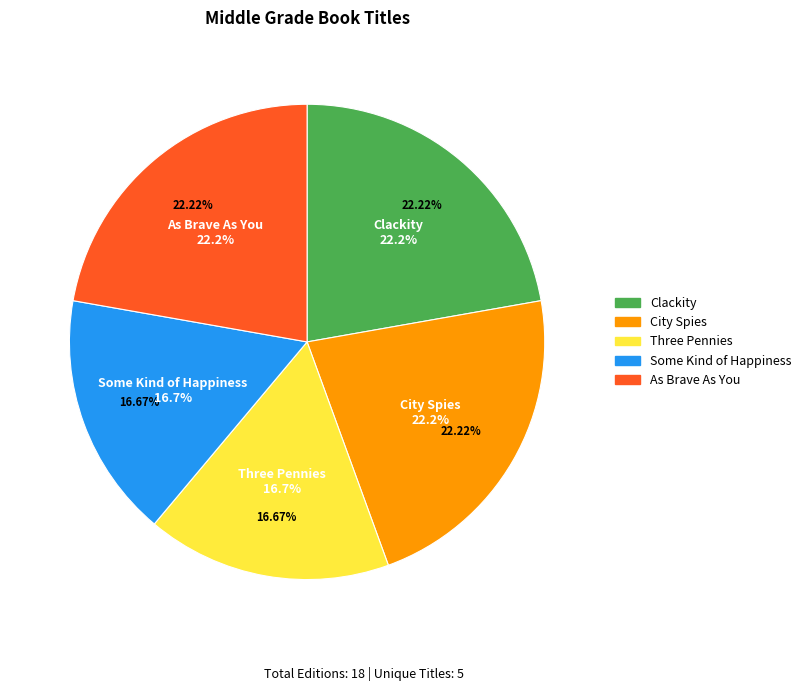

Is it true that City Spies is 13% of the pie?

False